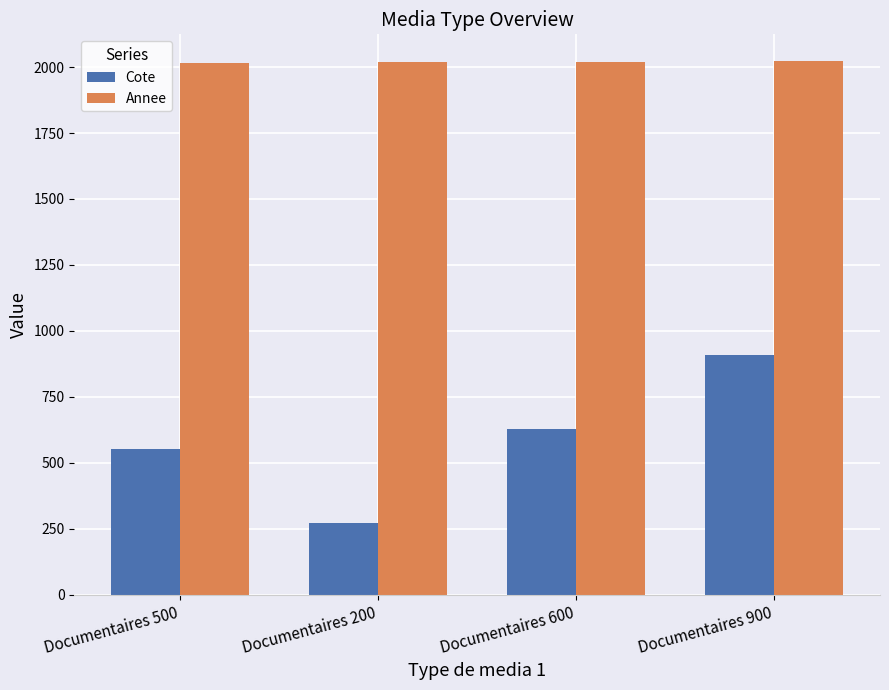

What is the label of the 1st bar from the right?

Documentaires 900